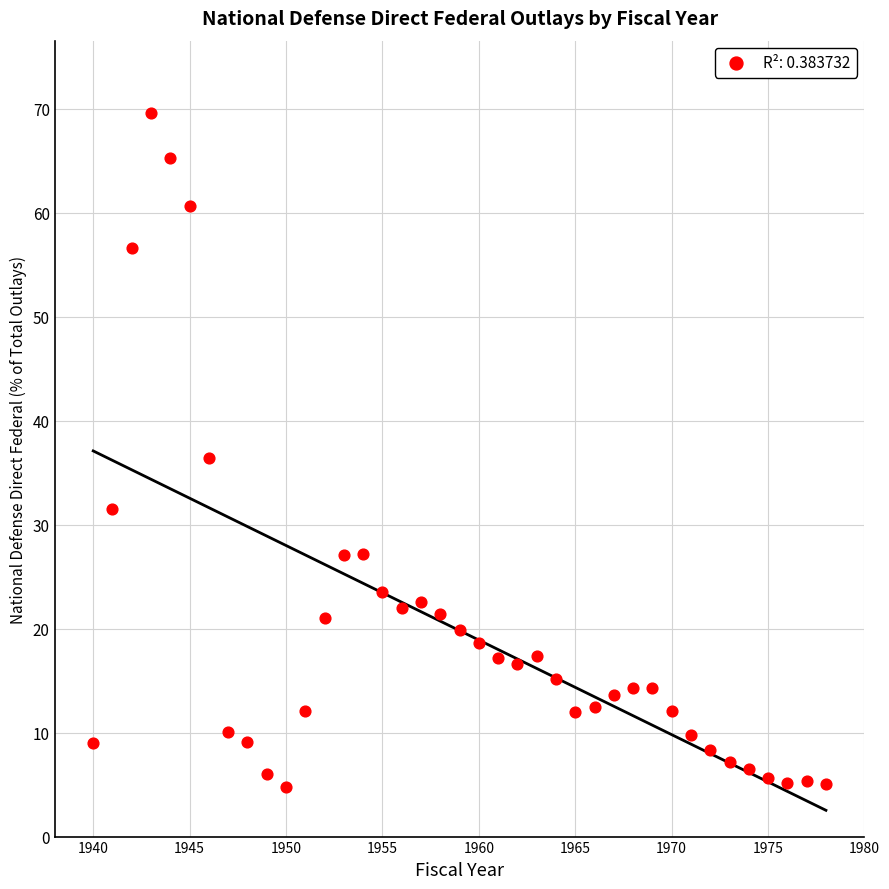

What is the range of X values (max minus min)?

38.0